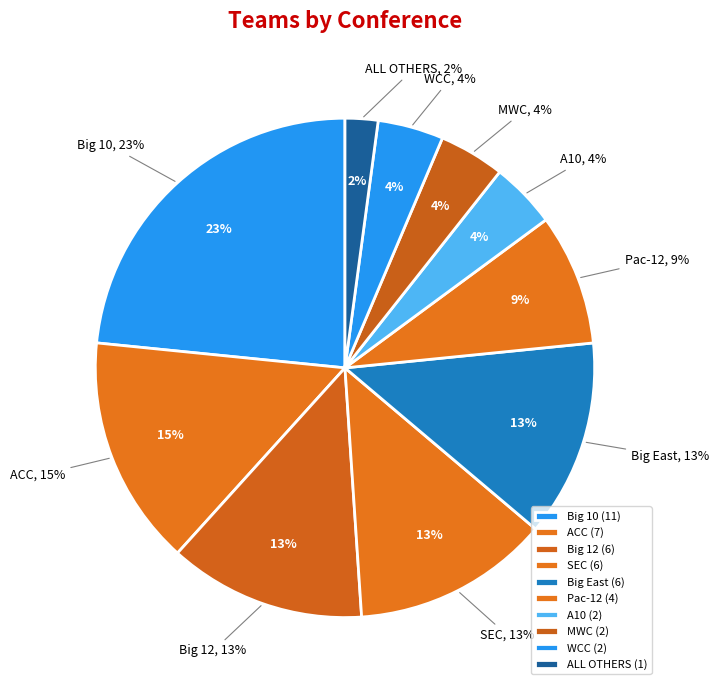

Does Big 10 account for over 50% of the chart?

No